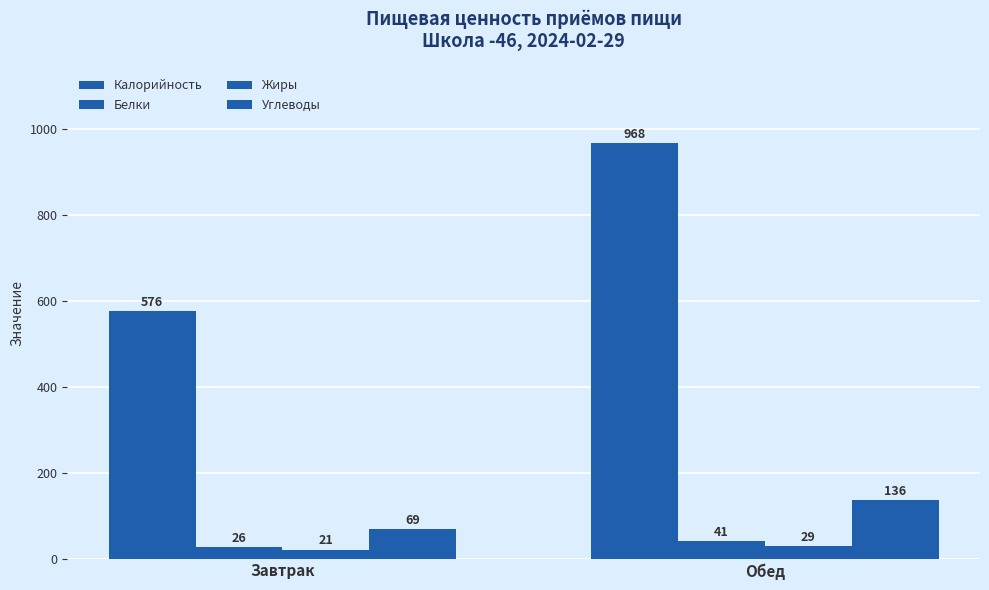

What is the total value across all series at Завтрак?

692